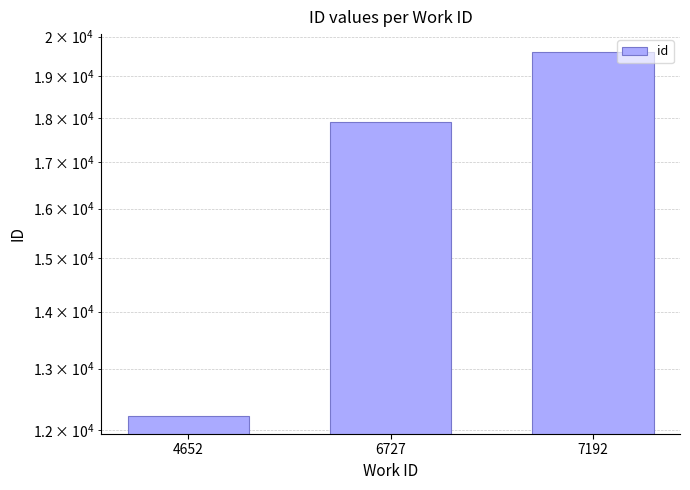

Which has a higher value, 6727 or 4652?

6727